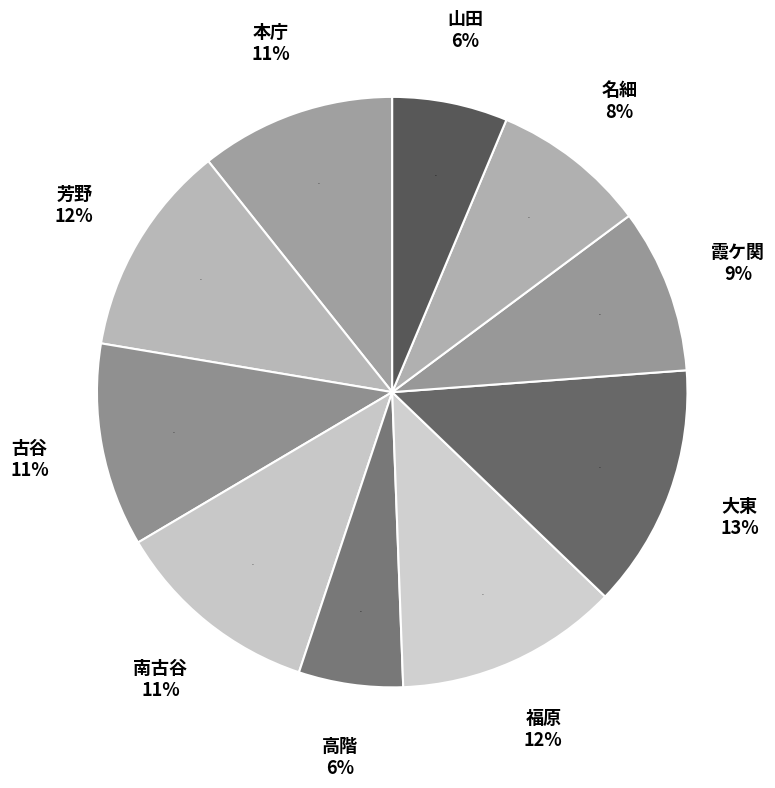

Does any single category account for the majority?

No